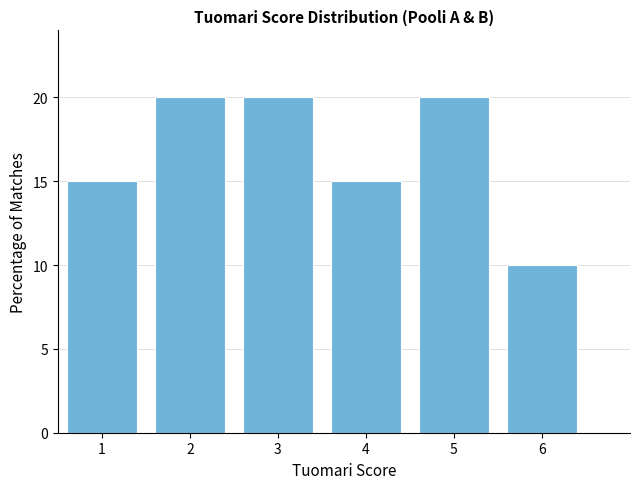

Reading left to right, list all the values displayed in this chart.

1=15	2=20	3=20	4=15	5=20	6=10